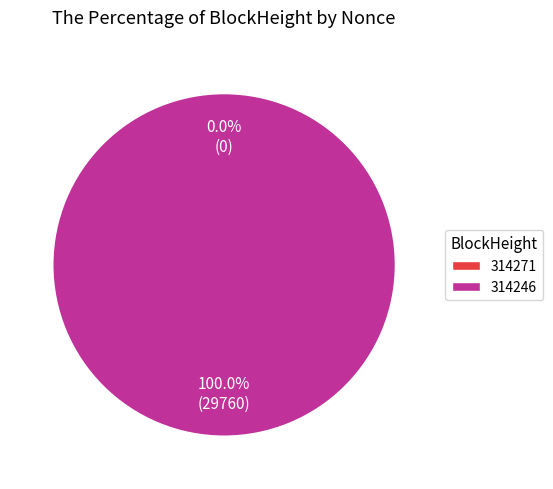

What percentage is NOT represented by 314271?

100.0%